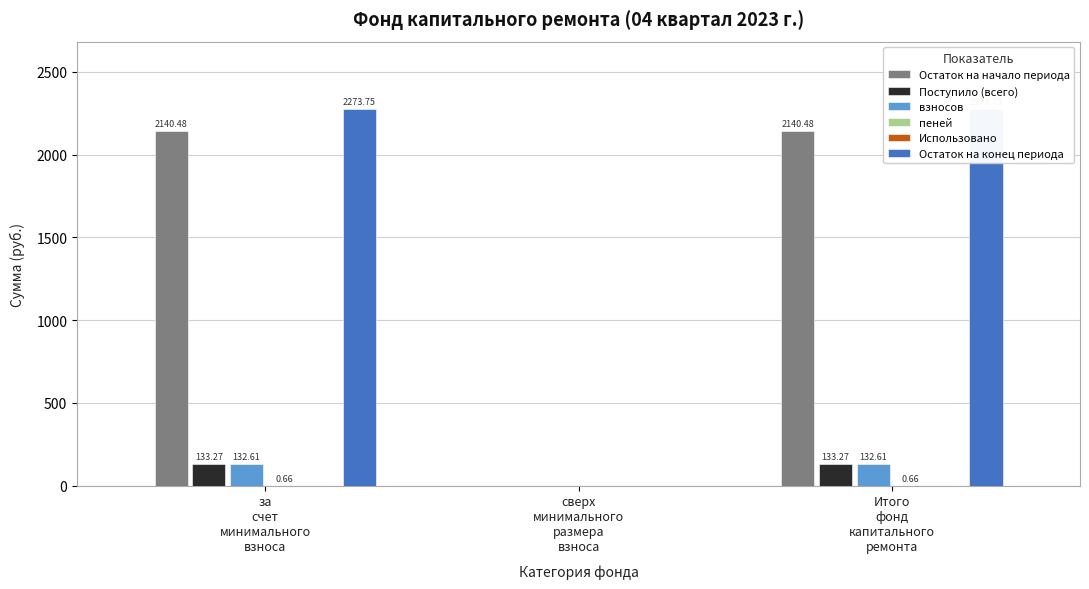

What position from the right is Итого
фонд
капитального
ремонта?

1